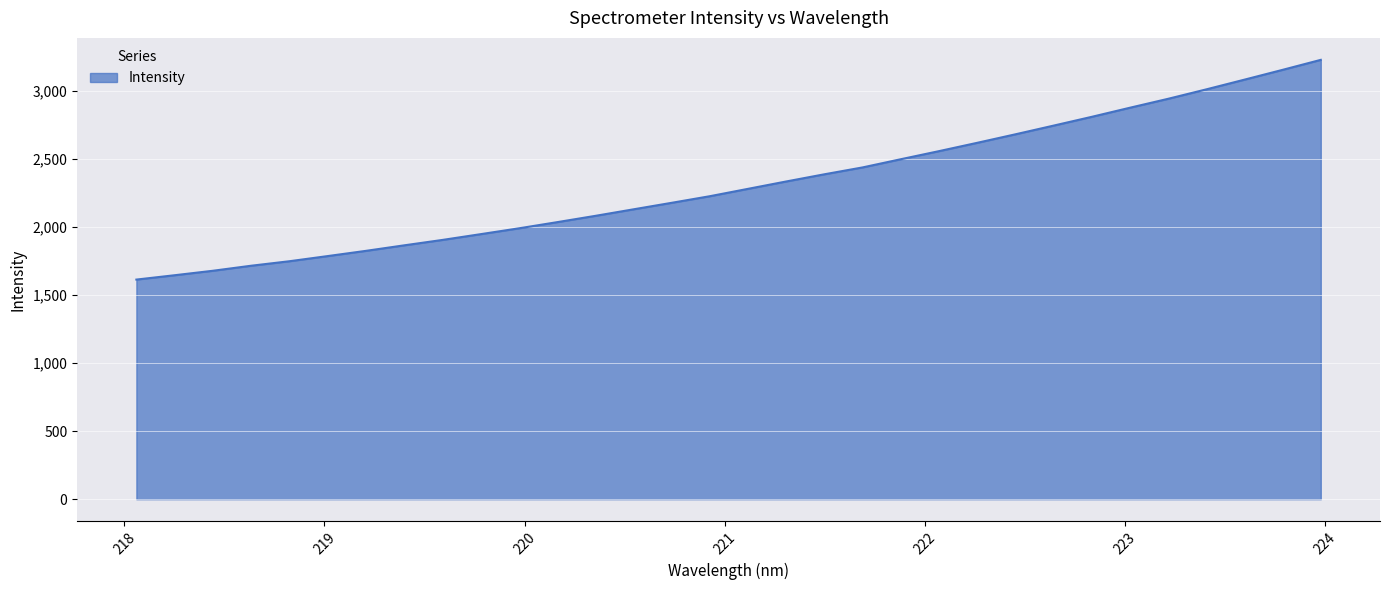

What is the smallest value displayed?

1614.1